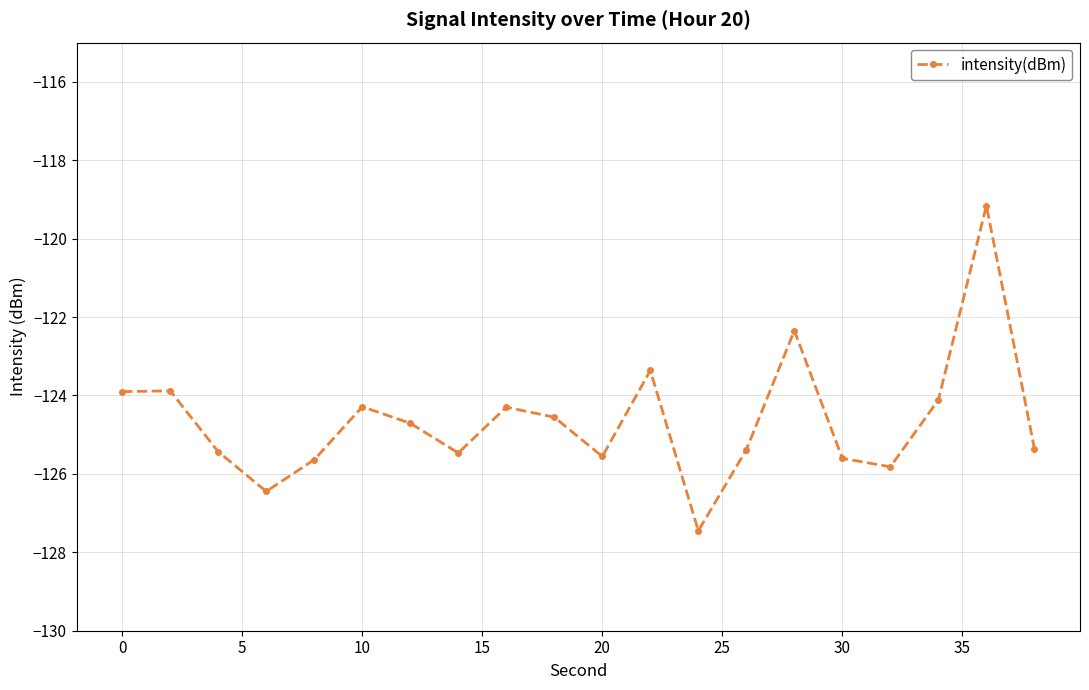

What is the sum of all values?

-2492.8